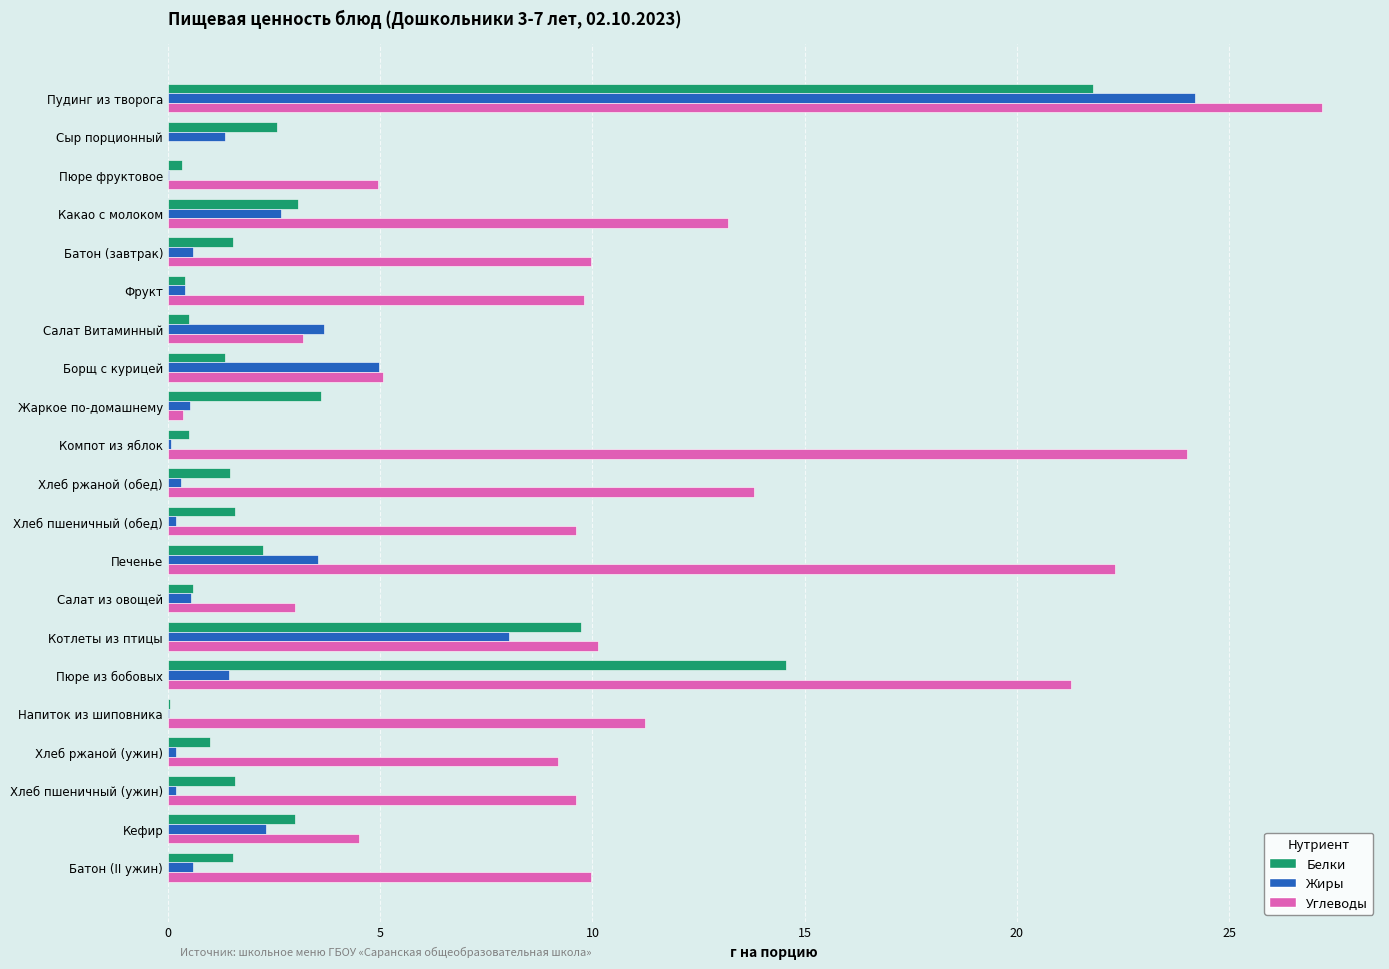

What is the sum of all Белки values?

73.0